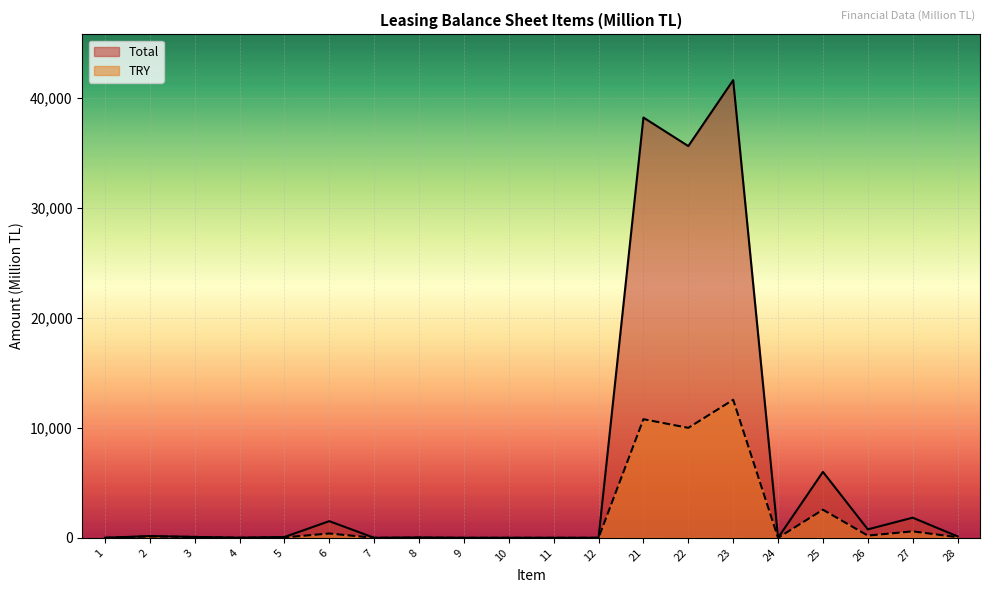

True or false: TRY has a value of 5450.8 at 22.

False